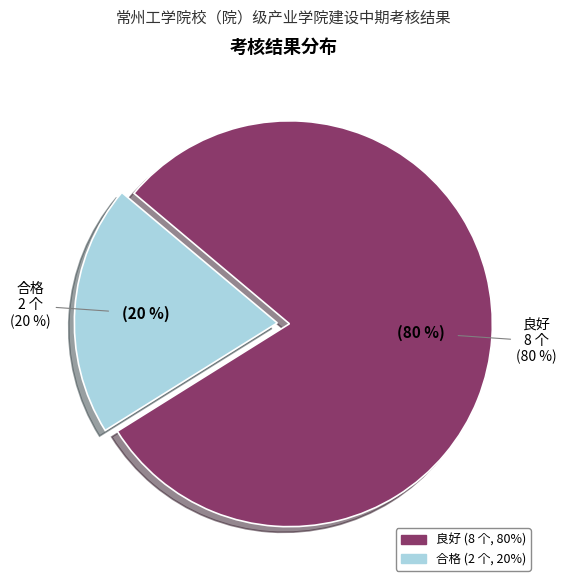

Combined, what portion of the pie is 合格 and 良好?

100.0%